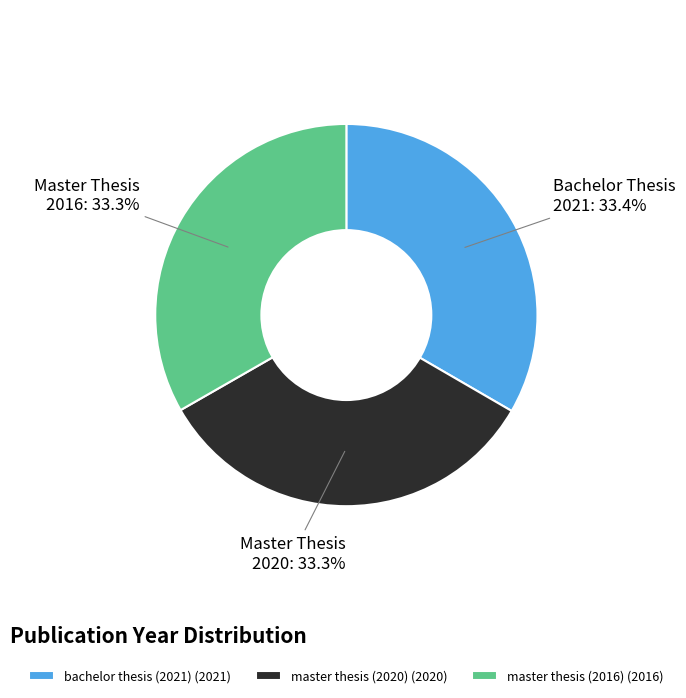

To the nearest percent, what portion does master thesis (2020) represent?

33%